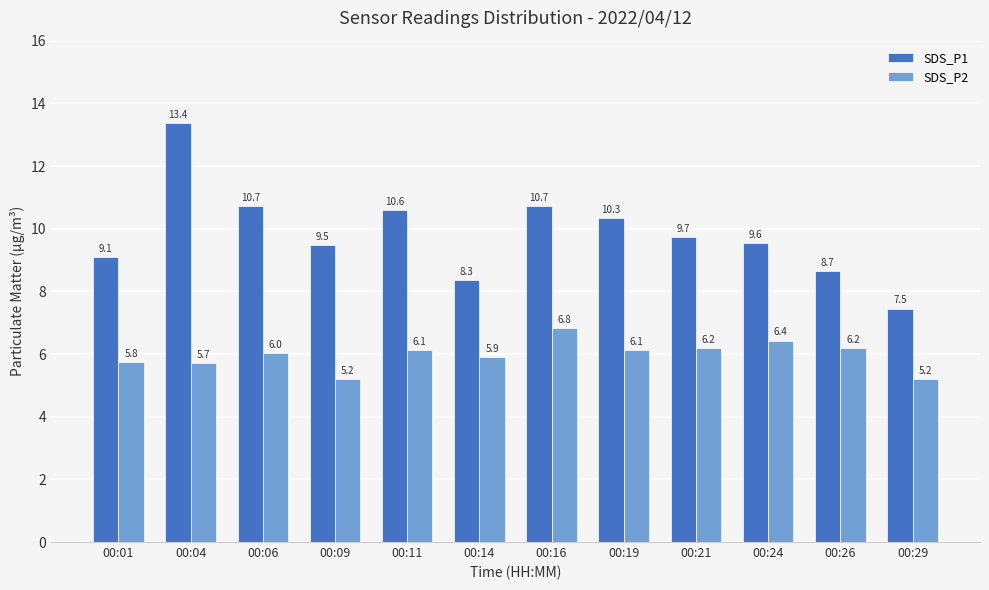

What is the difference between the maximum and minimum values in the SDS_P2 series?

1.6